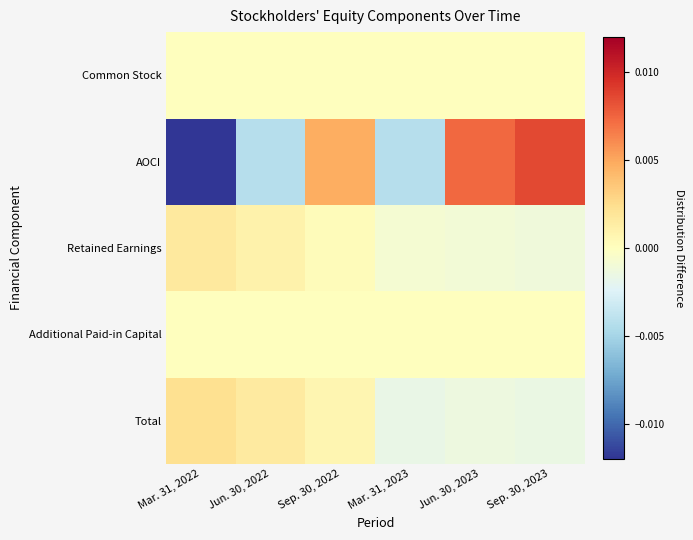

Reading left to right, list all the values displayed in this chart.

Total: Mar. 31, 2022=0.0	Jun. 30, 2022=0.0	Sep. 30, 2022=0.0	Mar. 31, 2023=-0.0	Jun. 30, 2023=-0.0	Sep. 30, 2023=-0.0
Additional Paid-in Capital: Mar. 31, 2022=0.0	Jun. 30, 2022=0.0	Sep. 30, 2022=0.0	Mar. 31, 2023=0.0	Jun. 30, 2023=0.0	Sep. 30, 2023=0.0
Retained Earnings: Mar. 31, 2022=0.0	Jun. 30, 2022=0.0	Sep. 30, 2022=0.0	Mar. 31, 2023=-0.0	Jun. 30, 2023=-0.0	Sep. 30, 2023=-0.0
AOCI: Mar. 31, 2022=-0.0	Jun. 30, 2022=-0.0	Sep. 30, 2022=0.0	Mar. 31, 2023=-0.0	Jun. 30, 2023=0.0	Sep. 30, 2023=0.0
Common Stock: Mar. 31, 2022=0.0	Jun. 30, 2022=0.0	Sep. 30, 2022=0.0	Mar. 31, 2023=0.0	Jun. 30, 2023=0.0	Sep. 30, 2023=0.0